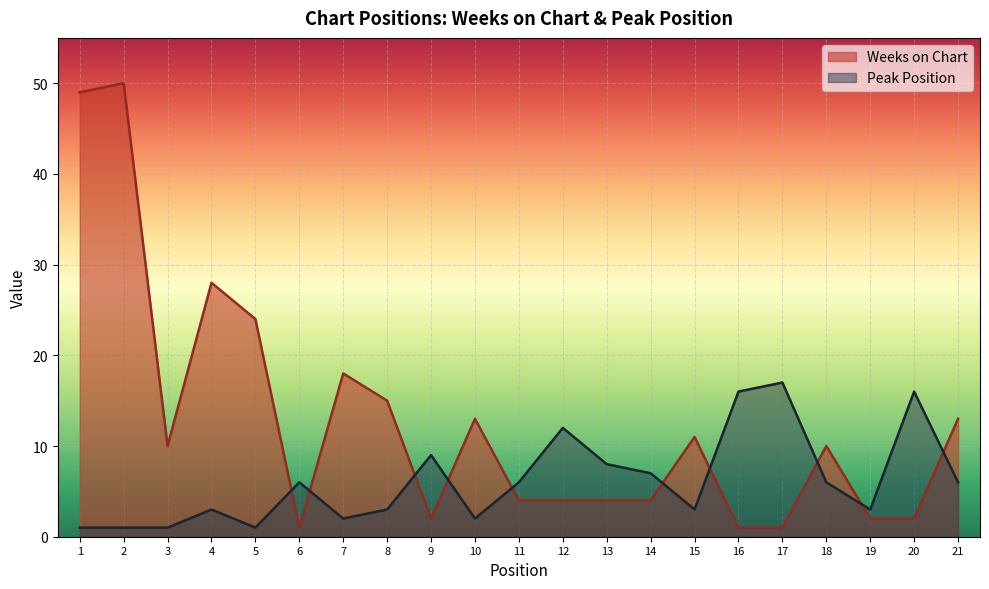

At how many categories does at least one series exceed 46?

2